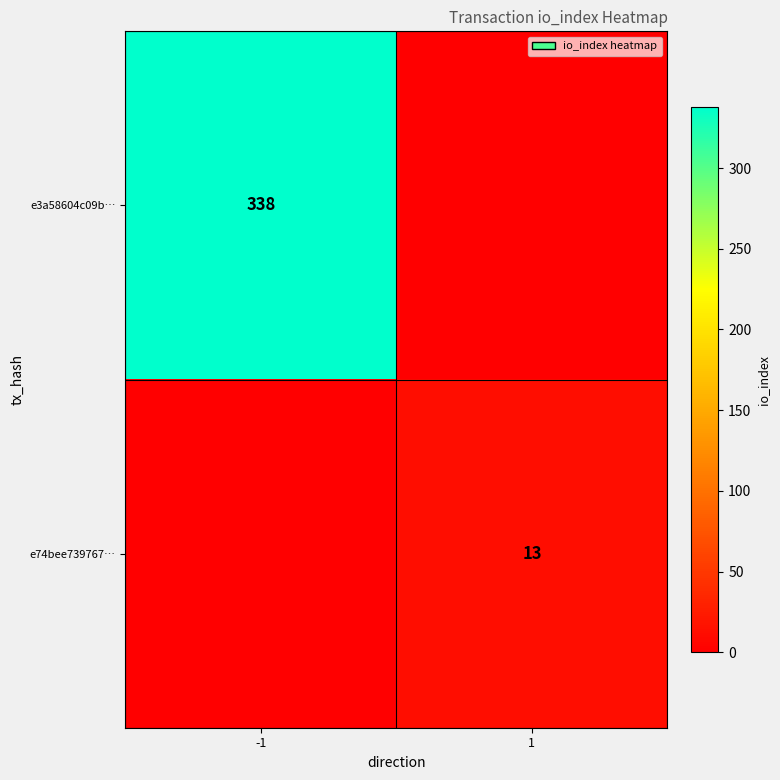

The value of e3a58604c09b… at -1 is 219. True or false?

False